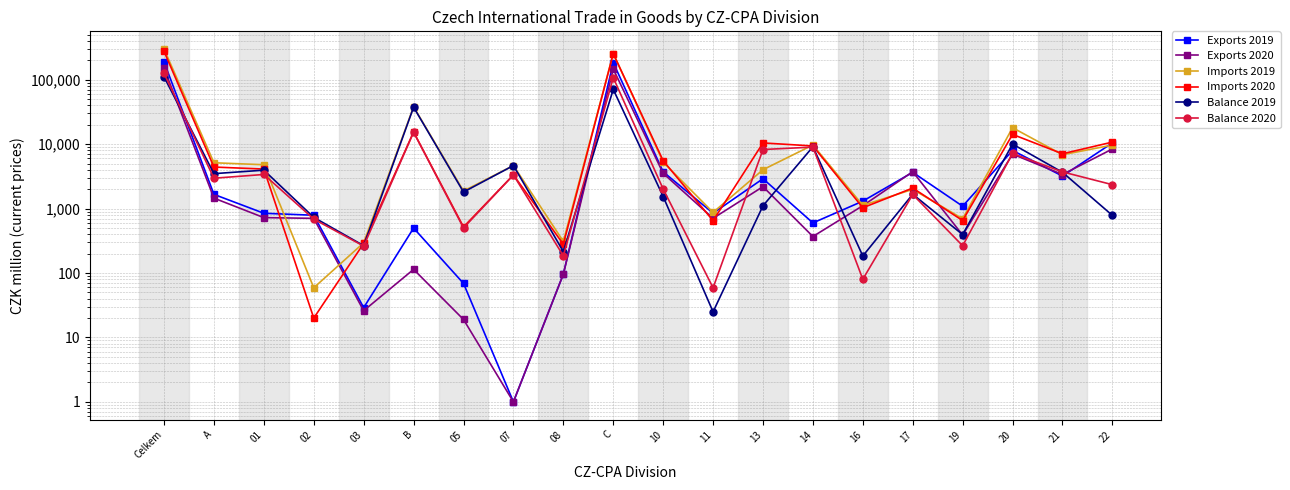

Is this an area chart (filled region under the line)?

No